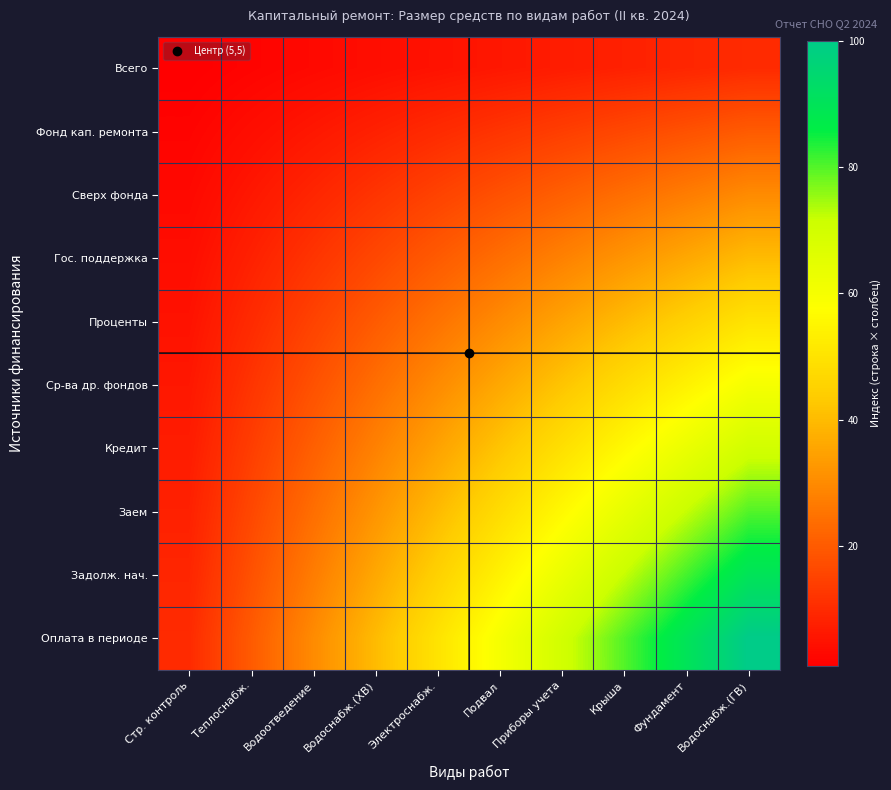

Rank the series at Водоснабж.(ХВ) from lowest to highest value.

Всего, Фонд кап. ремонта, Сверх фонда, Гос. поддержка, Проценты, Ср-ва др. фондов, Кредит, Заем, Задолж. нач., Оплата в периоде